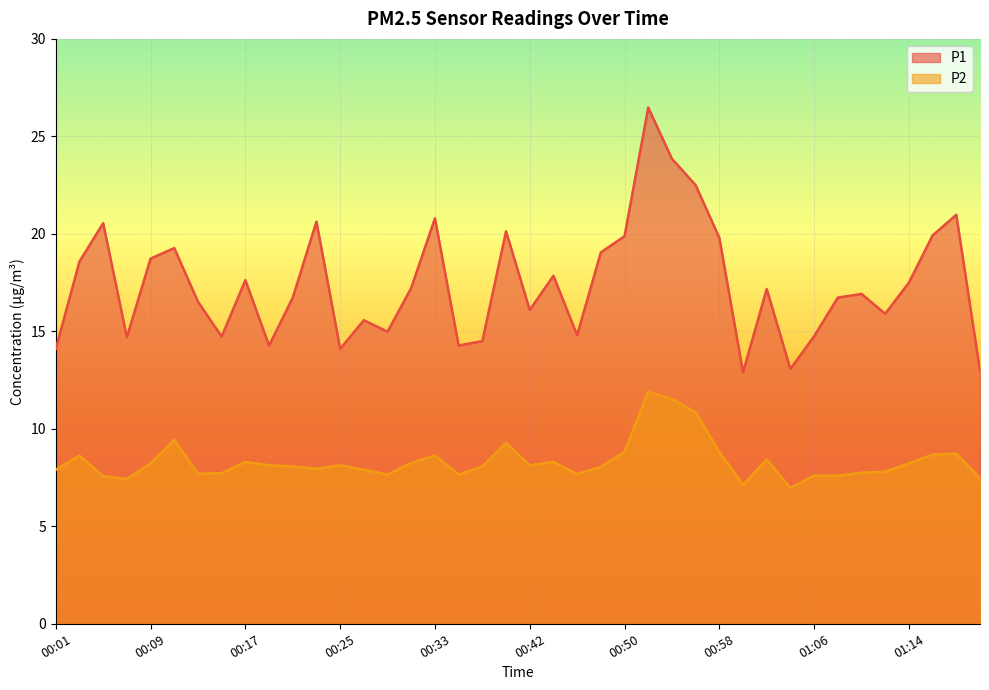

Reading left to right, transcribe all the data shown in this chart.

P1: 00:01=14.1	00:03=18.6	00:05=20.6	00:07=14.7	00:09=18.7	00:11=19.3	00:13=16.5	00:15=14.7	00:17=17.6	00:19=14.3	00:21=16.7	00:23=20.6	00:25=14.1	00:27=15.6	00:29=15.0	00:31=17.2	00:33=20.8	00:35=14.3	00:38=14.5	00:40=20.1	00:42=16.1	00:44=17.9	00:46=14.8	00:48=19.1	00:50=19.9	00:52=26.5	00:54=23.9	00:56=22.5	00:58=19.8	01:00=12.9	01:02=17.2	01:04=13.1	01:06=14.8	01:08=16.7	01:10=16.9	01:12=15.9	01:14=17.5	01:16=19.9	01:18=21.0	01:20=13.0
P2: 00:01=7.9	00:03=8.6	00:05=7.6	00:07=7.4	00:09=8.2	00:11=9.4	00:13=7.7	00:15=7.7	00:17=8.3	00:19=8.1	00:21=8.1	00:23=8.0	00:25=8.1	00:27=7.9	00:29=7.7	00:31=8.2	00:33=8.6	00:35=7.7	00:38=8.1	00:40=9.3	00:42=8.1	00:44=8.3	00:46=7.7	00:48=8.1	00:50=8.8	00:52=11.9	00:54=11.5	00:56=10.8	00:58=8.8	01:00=7.1	01:02=8.4	01:04=7.0	01:06=7.6	01:08=7.6	01:10=7.8	01:12=7.8	01:14=8.2	01:16=8.7	01:18=8.7	01:20=7.5